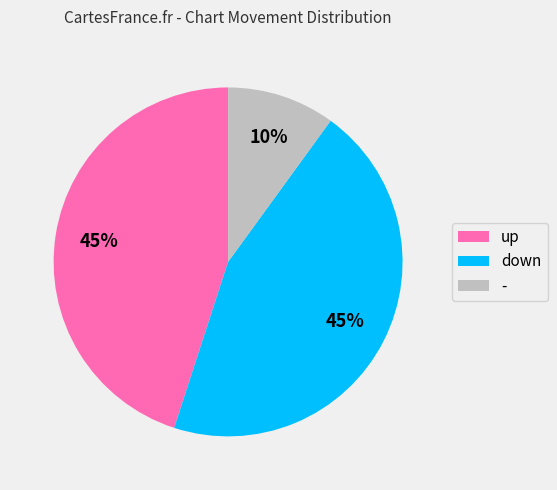

To the nearest percent, what is the difference between the - and down slice percentages?

35%